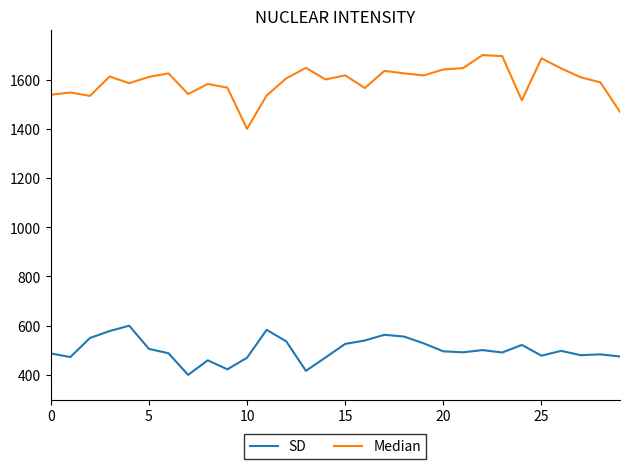

What is the smallest value displayed?

400.0